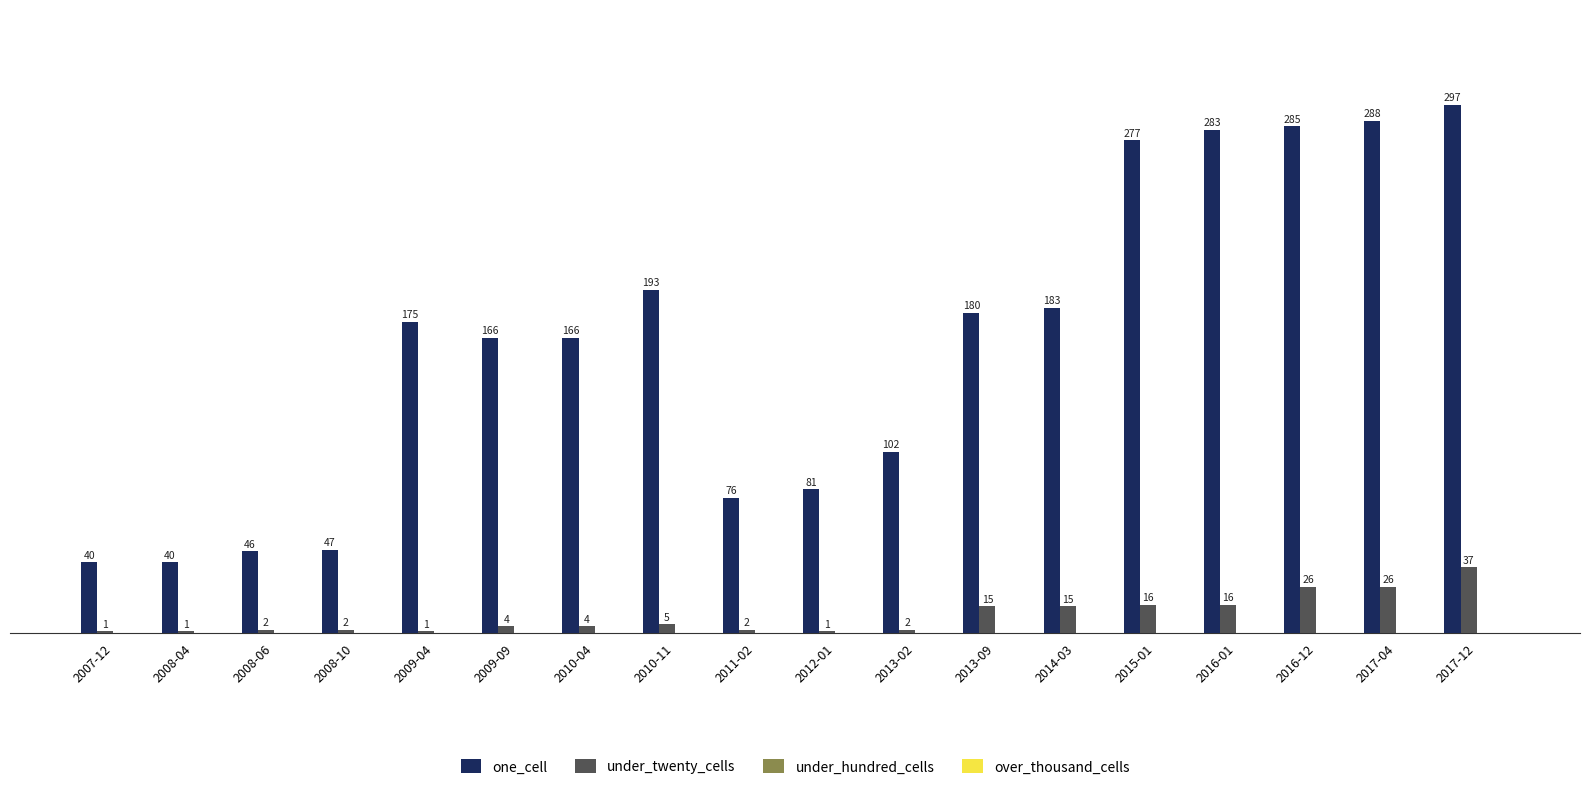

Reading left to right, transcribe all the data shown in this chart.

one_cell: 2007-12=40	2008-04=40	2008-06=46	2008-10=47	2009-04=175	2009-09=166	2010-04=166	2010-11=193	2011-02=76	2012-01=81	2013-02=102	2013-09=180	2014-03=183	2015-01=277	2016-01=283	2016-12=285	2017-04=288	2017-12=297
under_twenty_cells: 2007-12=1	2008-04=1	2008-06=2	2008-10=2	2009-04=1	2009-09=4	2010-04=4	2010-11=5	2011-02=2	2012-01=1	2013-02=2	2013-09=15	2014-03=15	2015-01=16	2016-01=16	2016-12=26	2017-04=26	2017-12=37